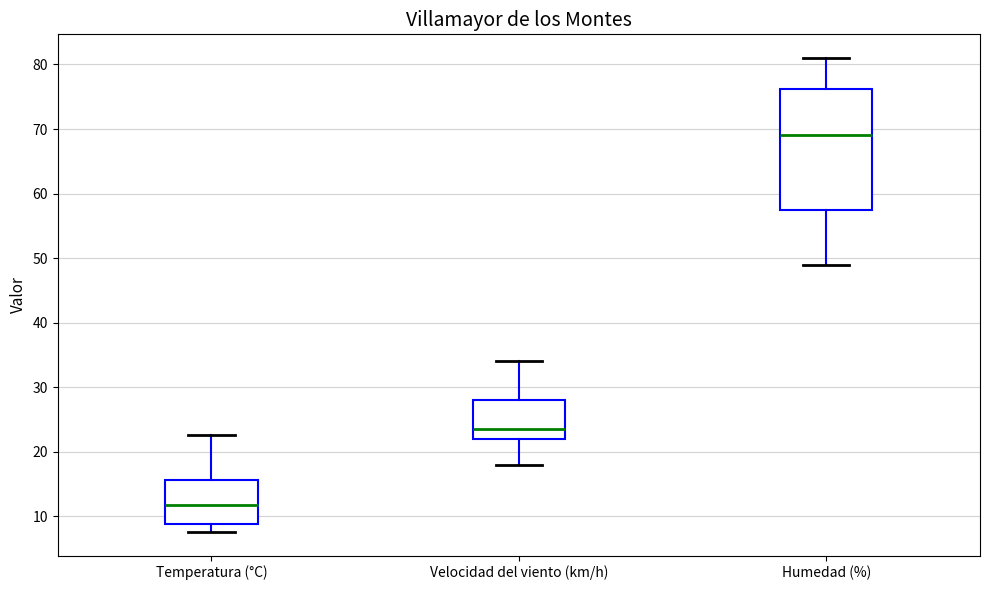

Where does the median line of the box for Velocidad del viento (km/h) sit on the y-axis? The values are not printed on the chart, so give them approximately, as read against the axis.

24